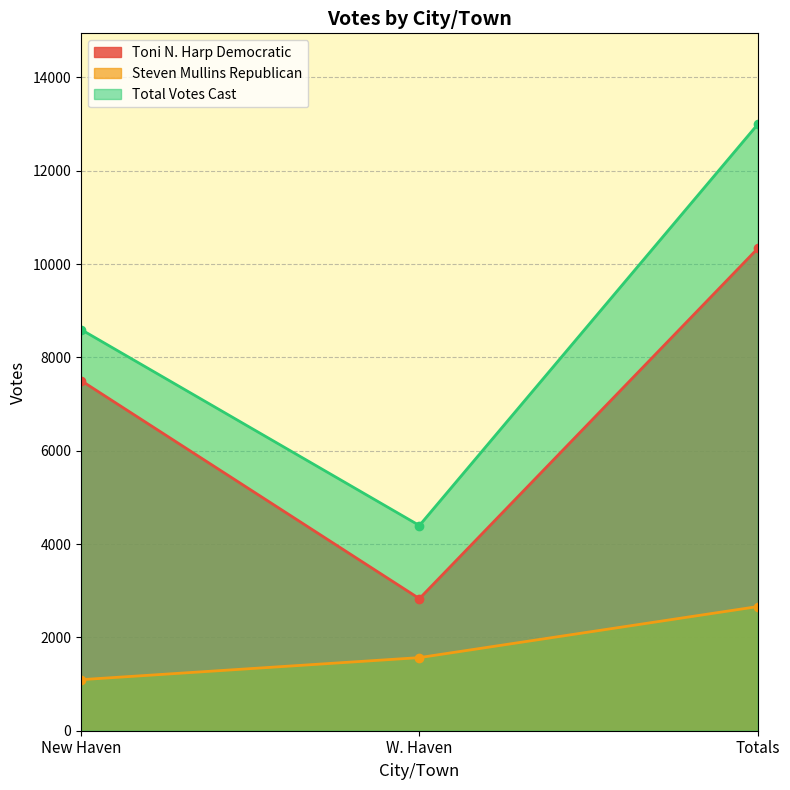

What is the spread (max minus min) of values at New Haven?

7505